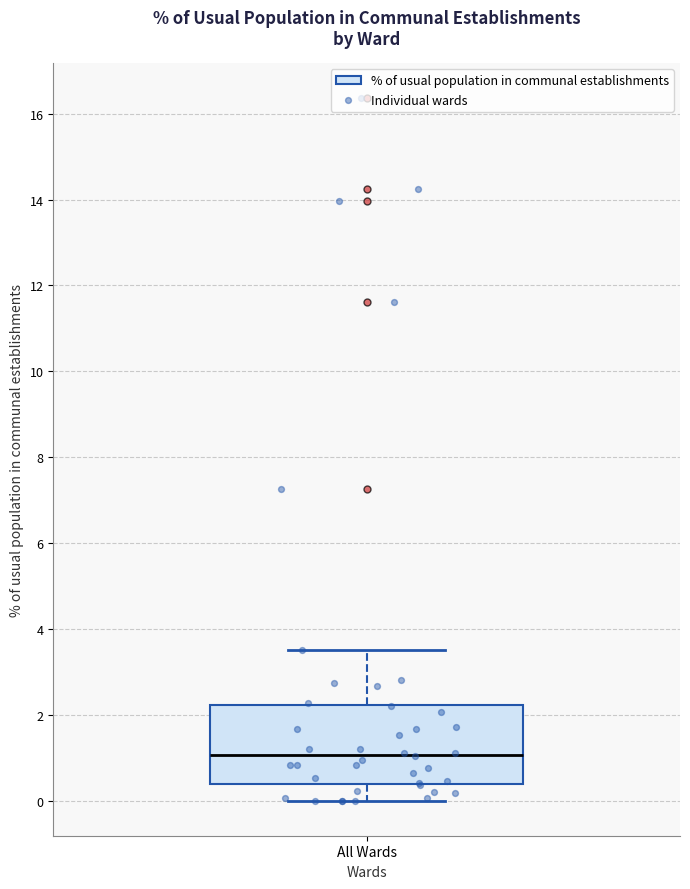

Read this box plot against the y-axis: the position of the median line, the range covered by the box, and the ends of both whiskers. The values are not printed on the chart, so give them approximately, as read against the axis.

median 1.0, box 0.4 to 2.2, whiskers 0.0 to 3.6